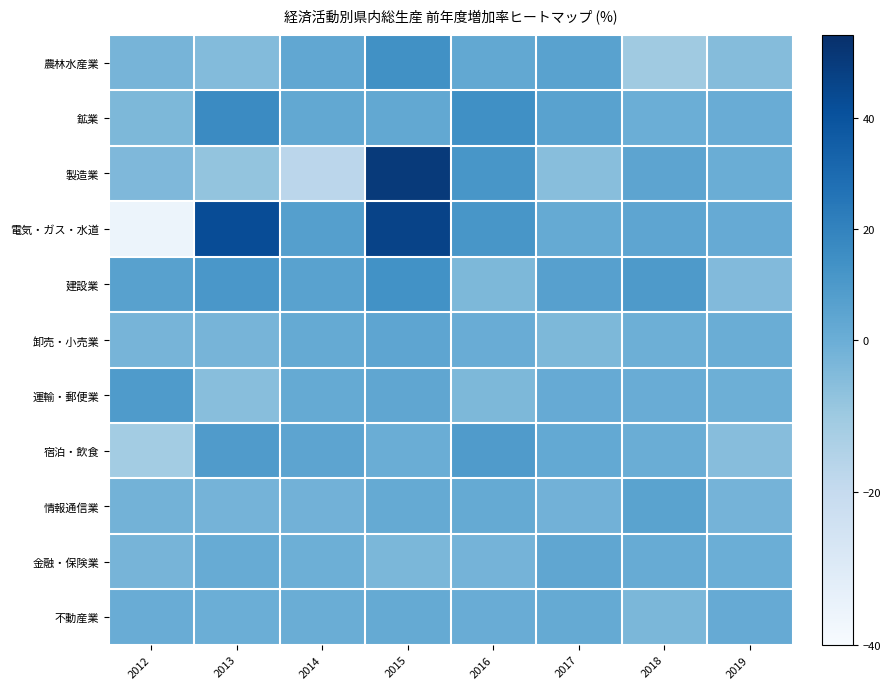

What is the spread (max minus min) of values at 2013?

50.9